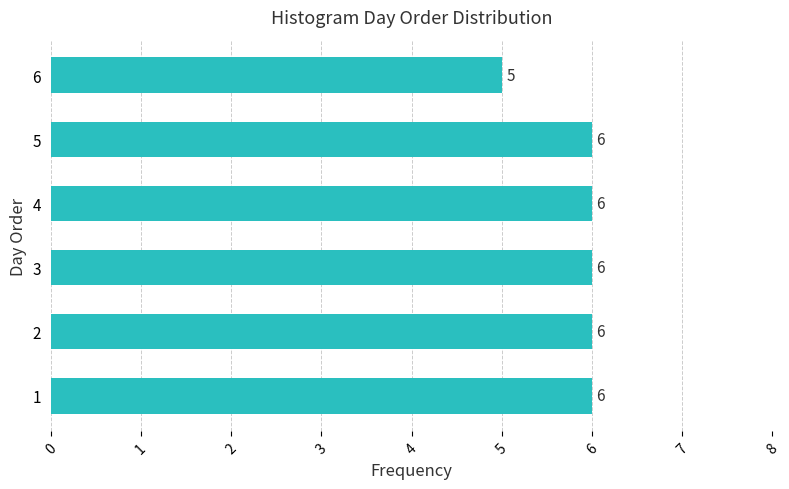

The value at 1 is 6. True or false?

True